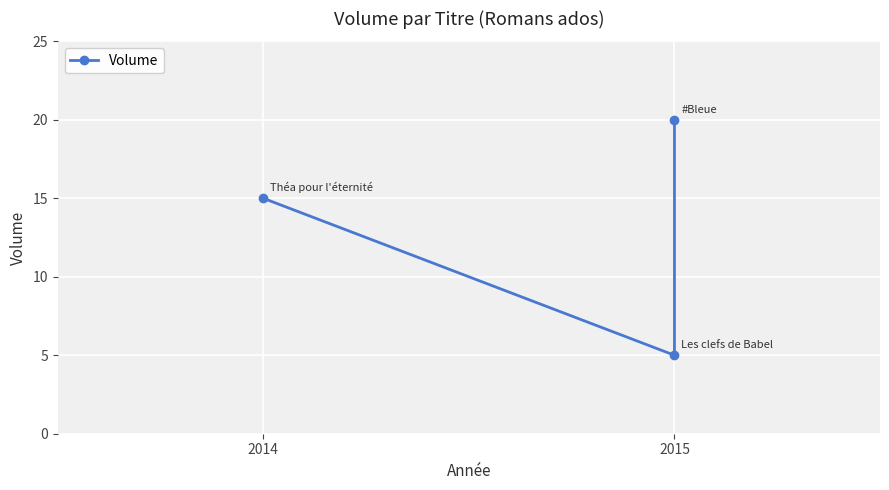

How many values are between 5 and 20?

3